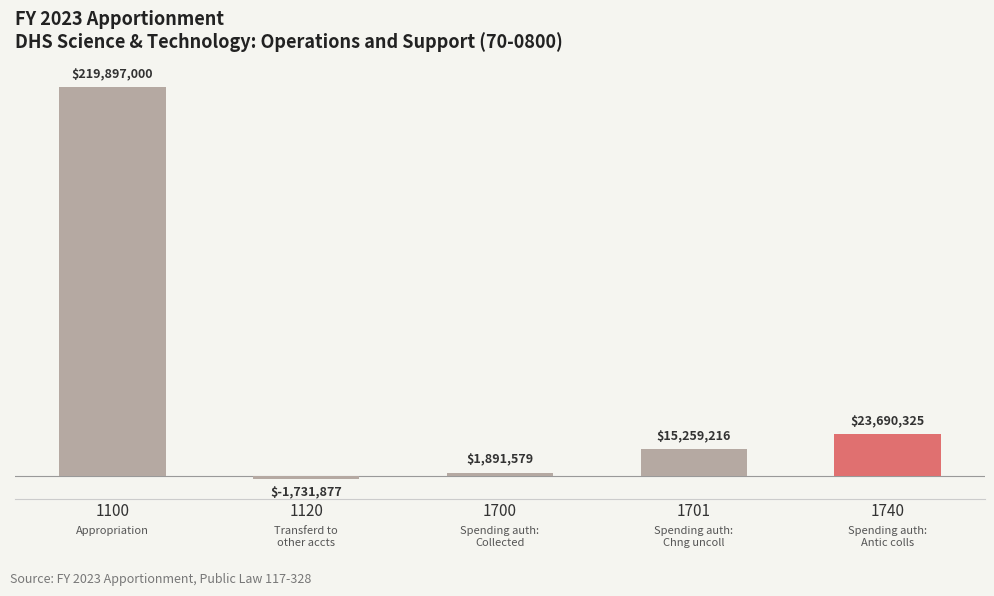

What is the average value?

51801249